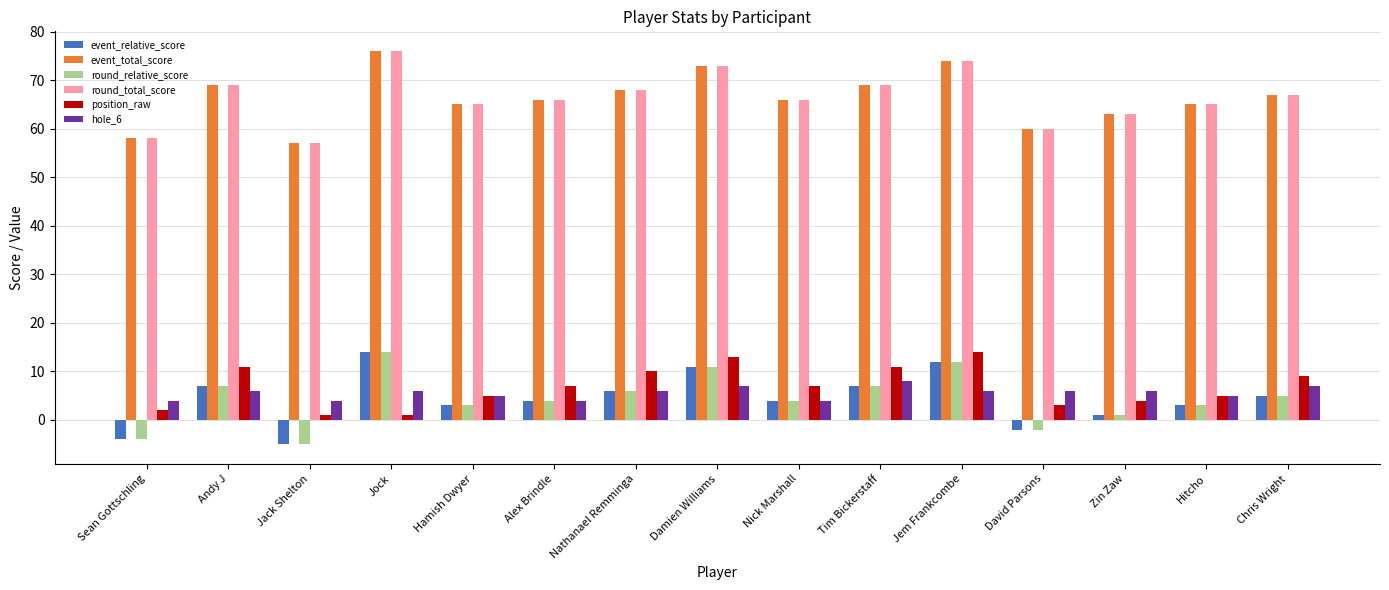

Are the bars horizontal?

No